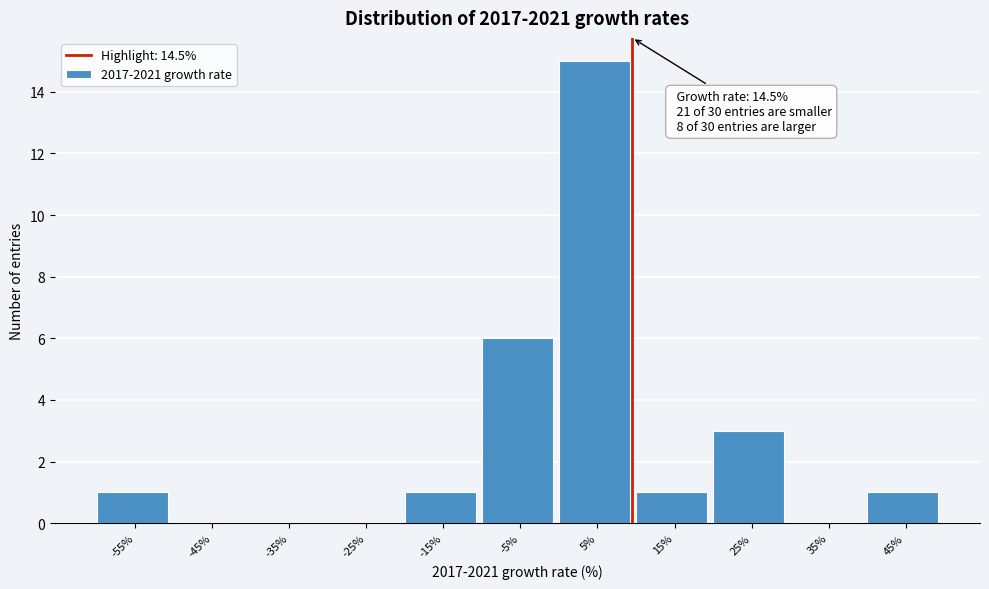

Reading left to right, transcribe all the data shown in this chart.

-55%=1	-45%=0	-35%=0	-25%=0	-15%=1	-5%=6	5%=15	15%=1	25%=3	35%=0	45%=1